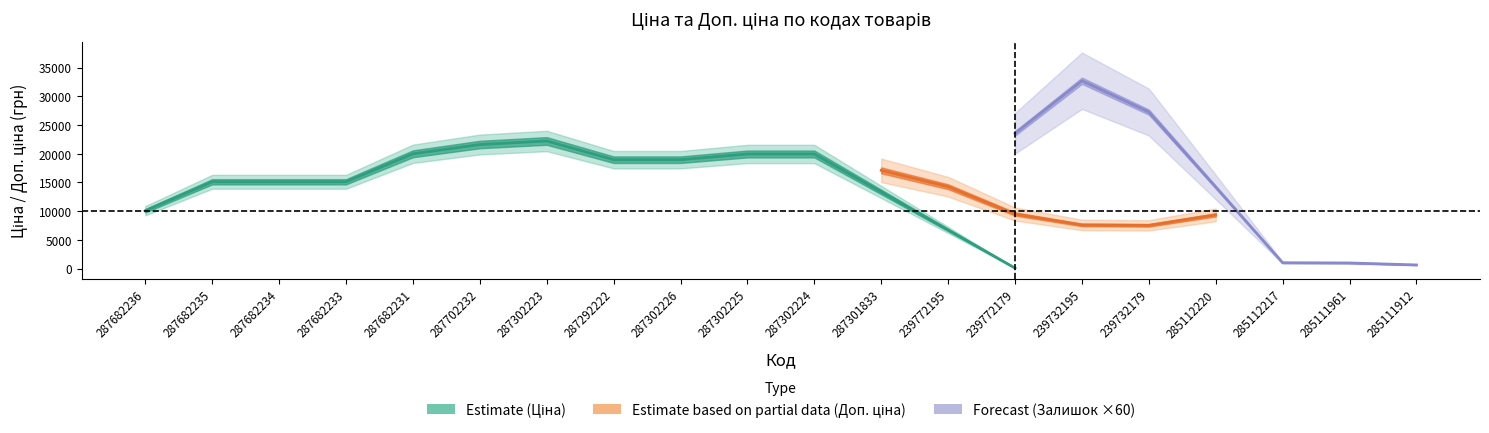

True or false: Залишок and Доп. ціна intersect in this chart.

False